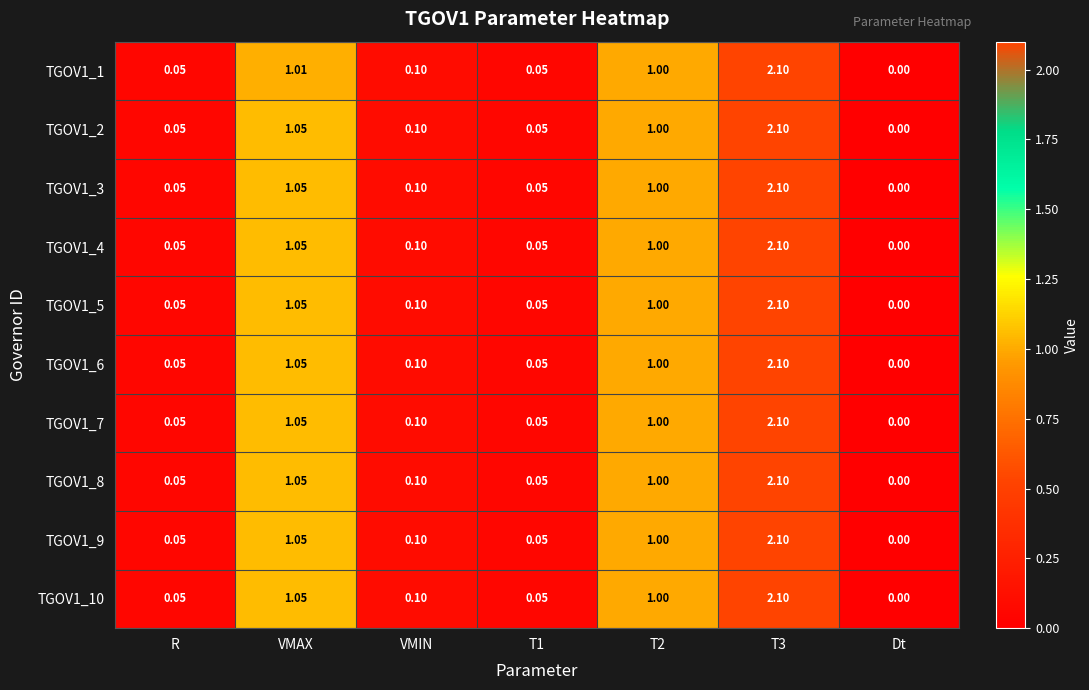

How many data points in TGOV1_10 are above 0?

6